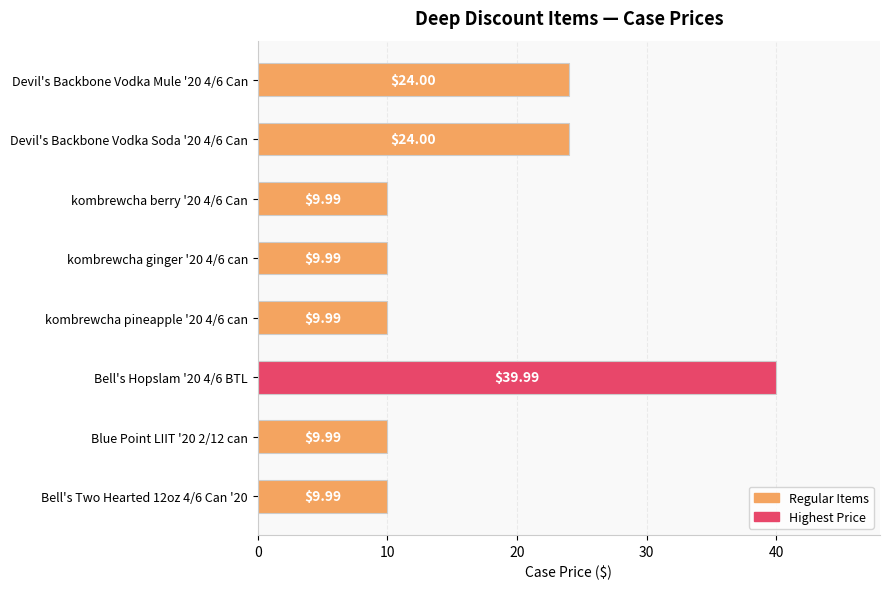

At which category does the chart reach its peak across all series?

Bell's Hopslam '20 4/6 BTL